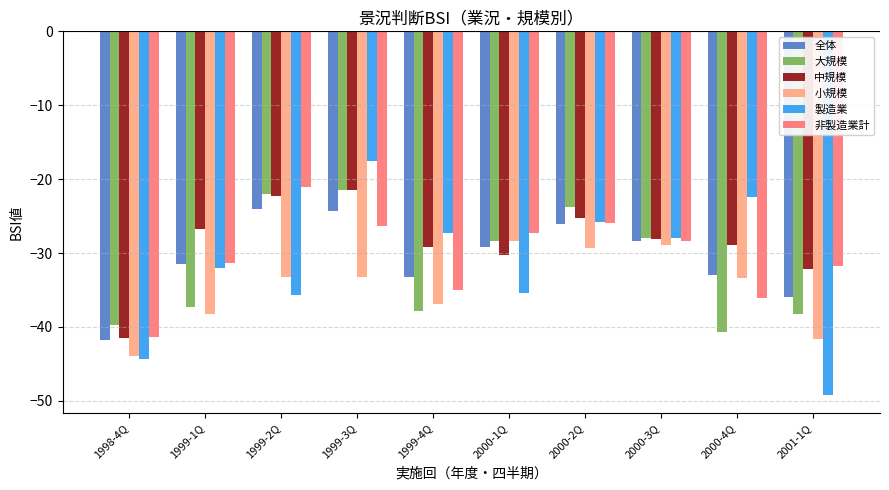

How many distinct data groups are displayed?

6